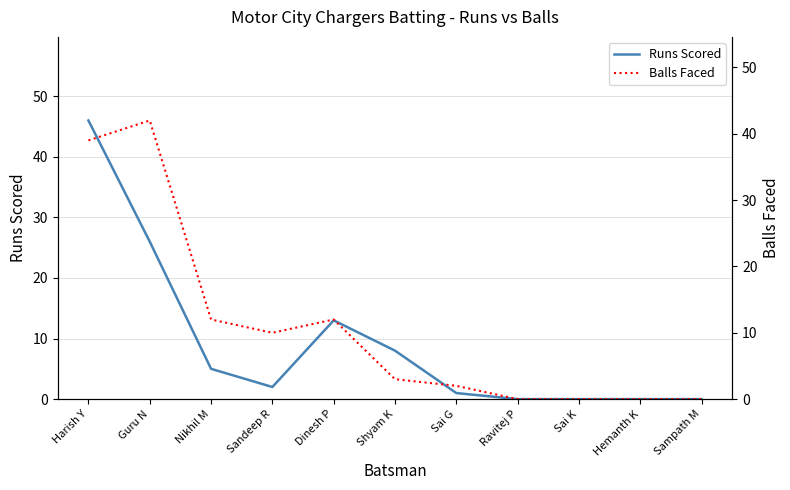

The value of Runs Scored at Sai K is -17. True or false?

False